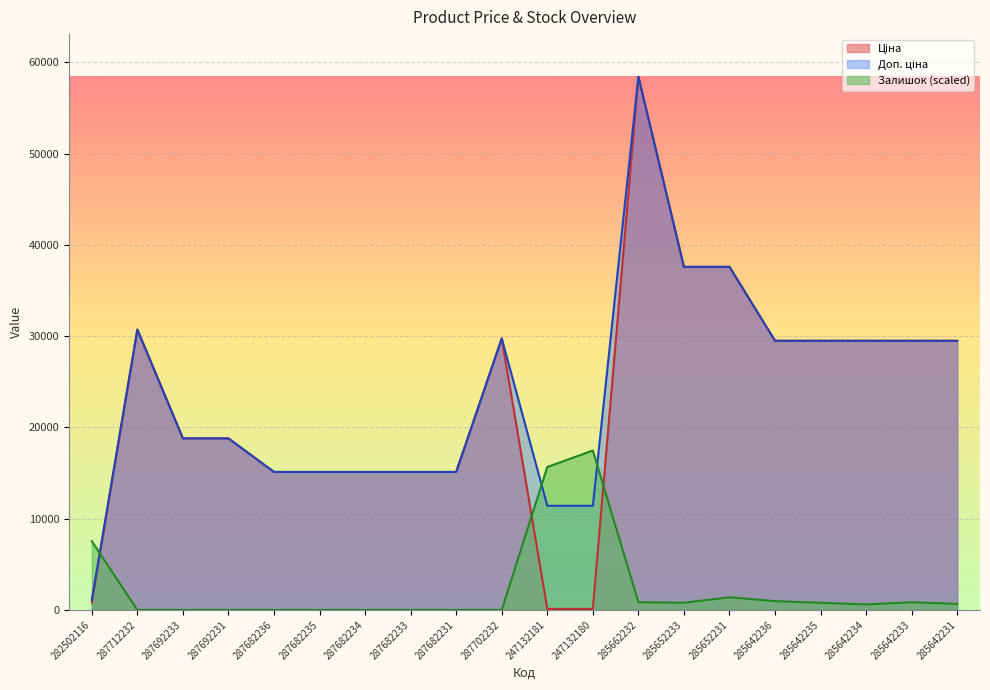

Rank the series at 287702232 from highest to lowest value.

Ціна, Доп. ціна, Залишок